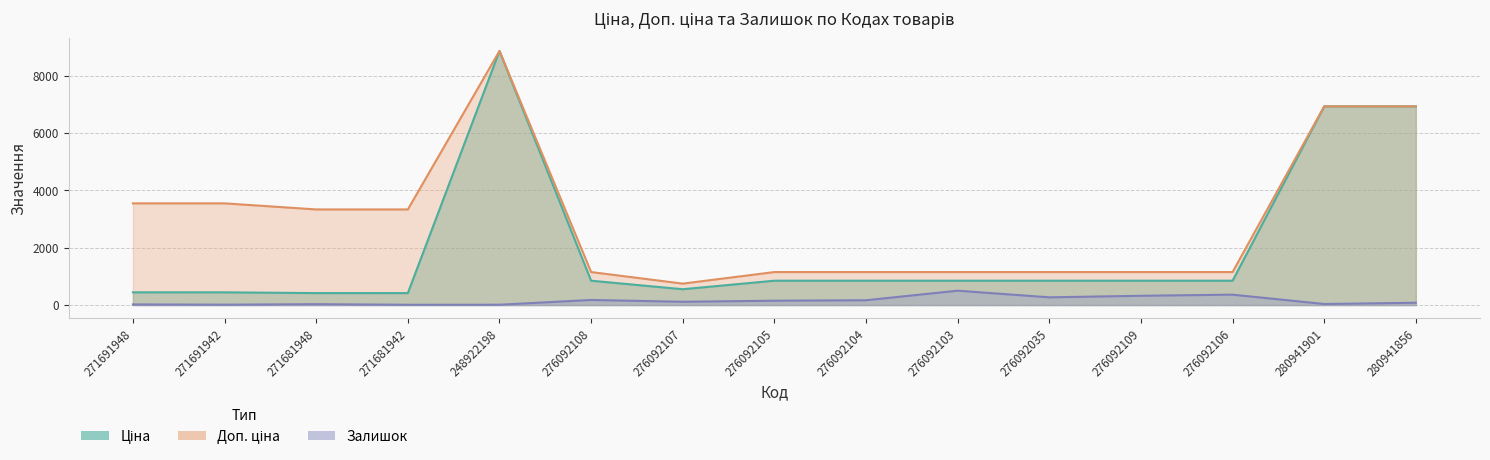

What is the spread (max minus min) of values at 276092035?

880.7